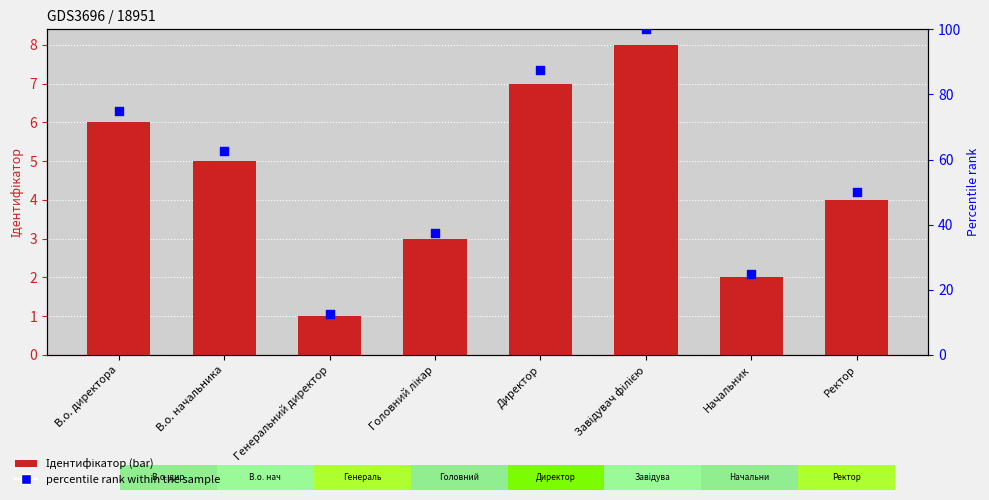

At how many categories does at least one series exceed 92?

1